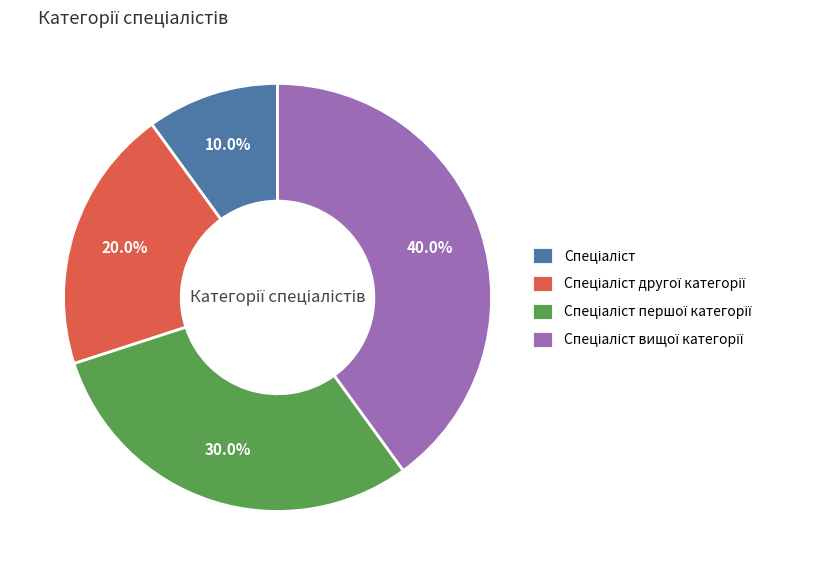

Is there any slice that represents more than half of the pie?

No